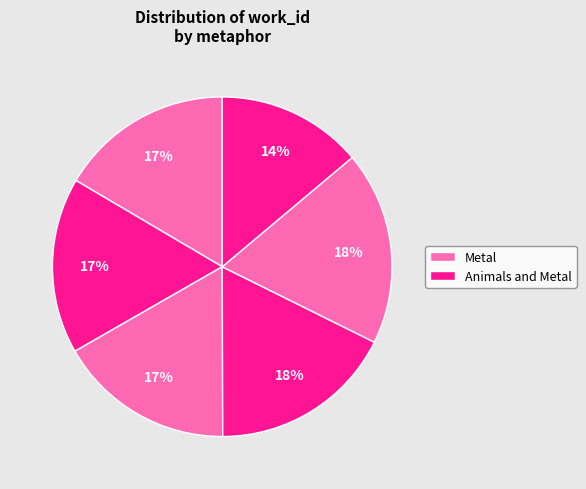

How many slices are in this pie chart?

6